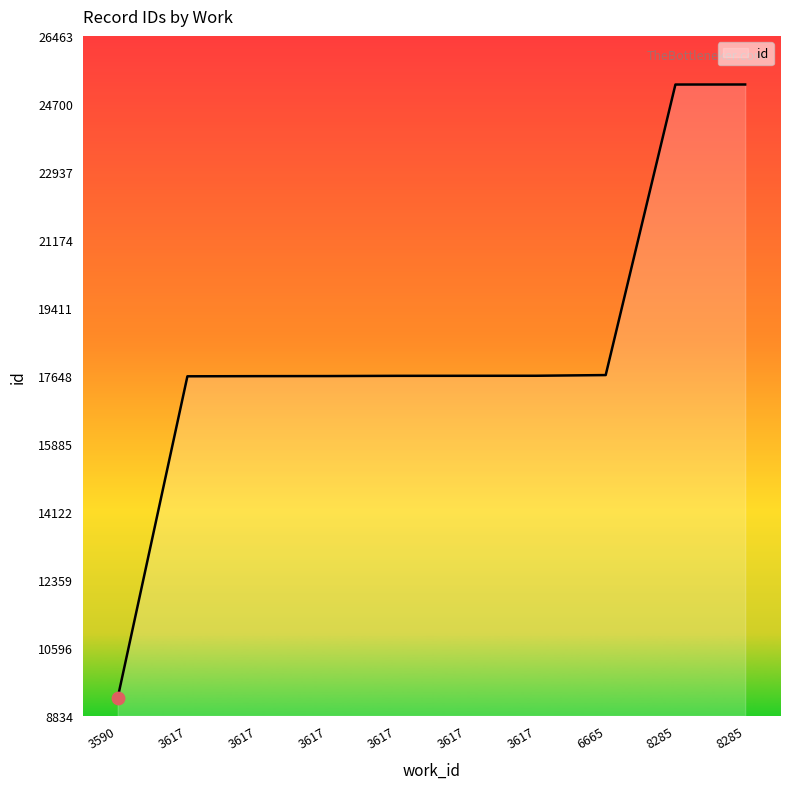

Between 3617 and 3617, which is larger?

3617